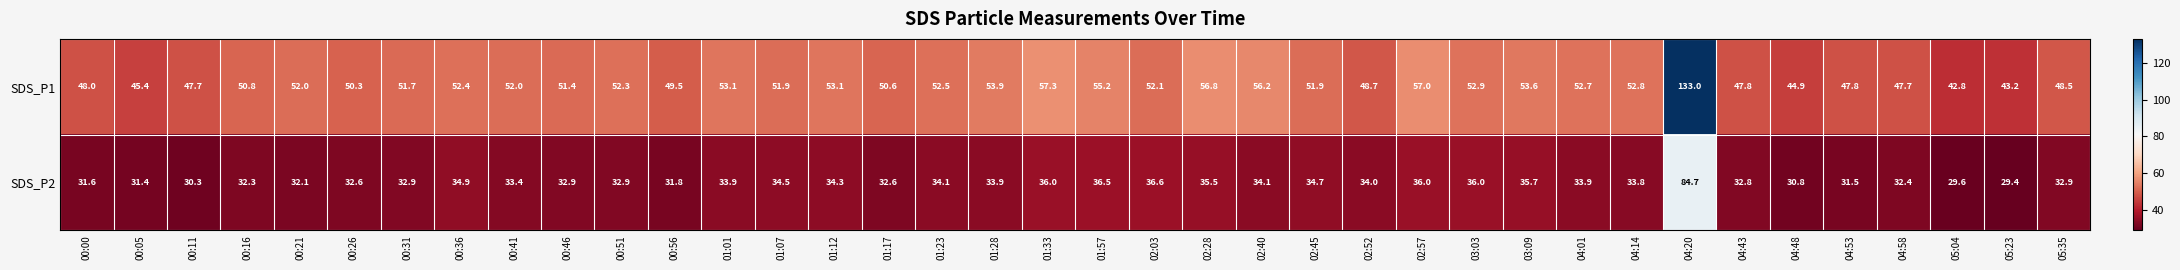

The value of SDS_P1 at 04:14 is 52.8. True or false?

True